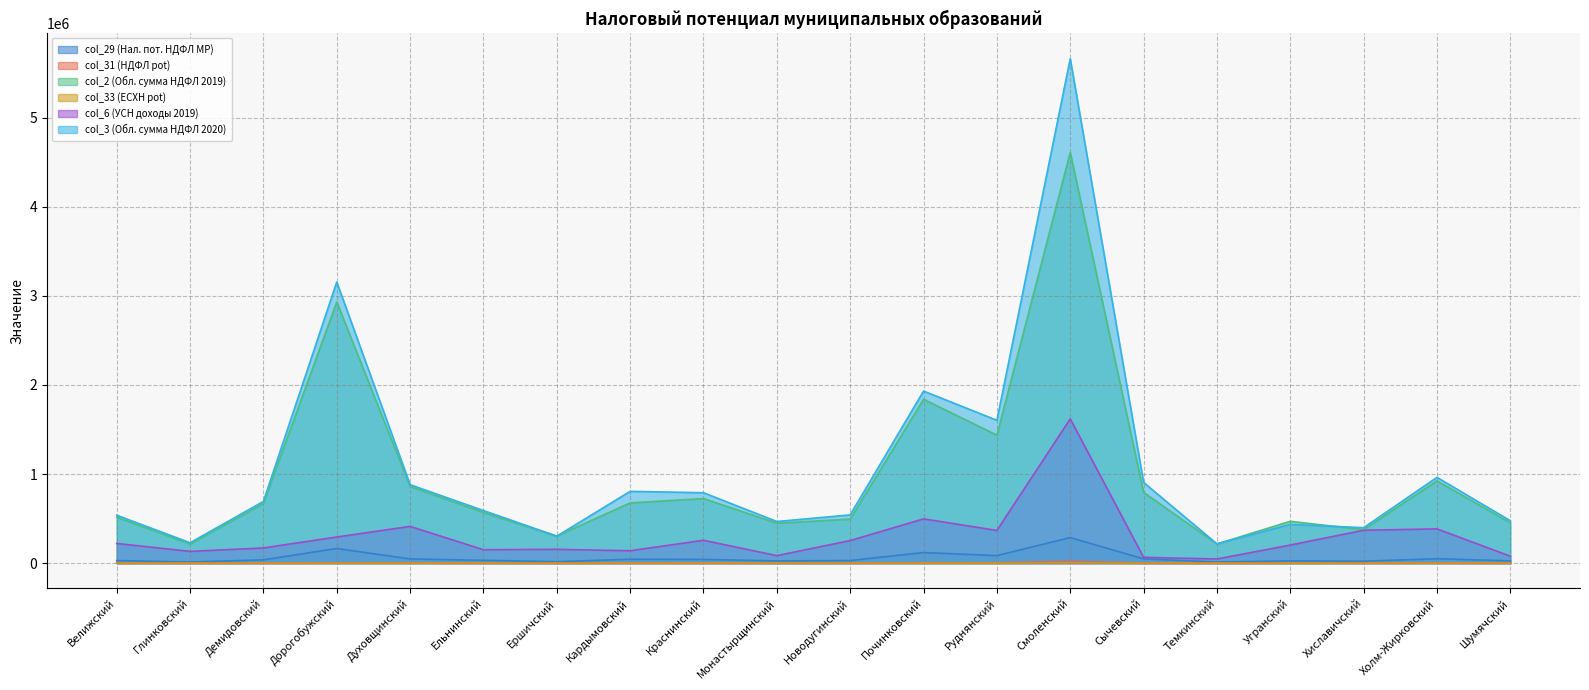

At Монастырщинский, list the series in order from largest to smallest.

col_3 (Обл. сумма НДФЛ 2020), col_2 (Обл. сумма НДФЛ 2019), col_6 (УСН доходы 2019), col_29 (Нал. пот. НДФЛ МР), col_33 (ЕСХН pot), col_31 (НДФЛ pot)